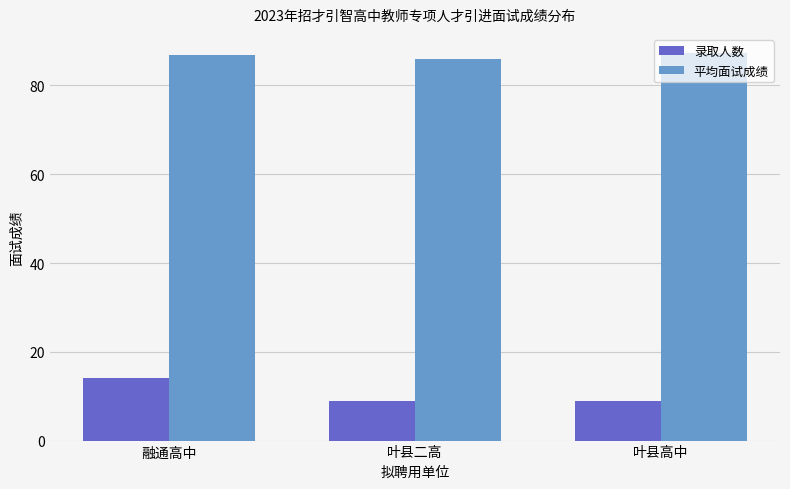

Which series has the widest spread of values?

录取人数